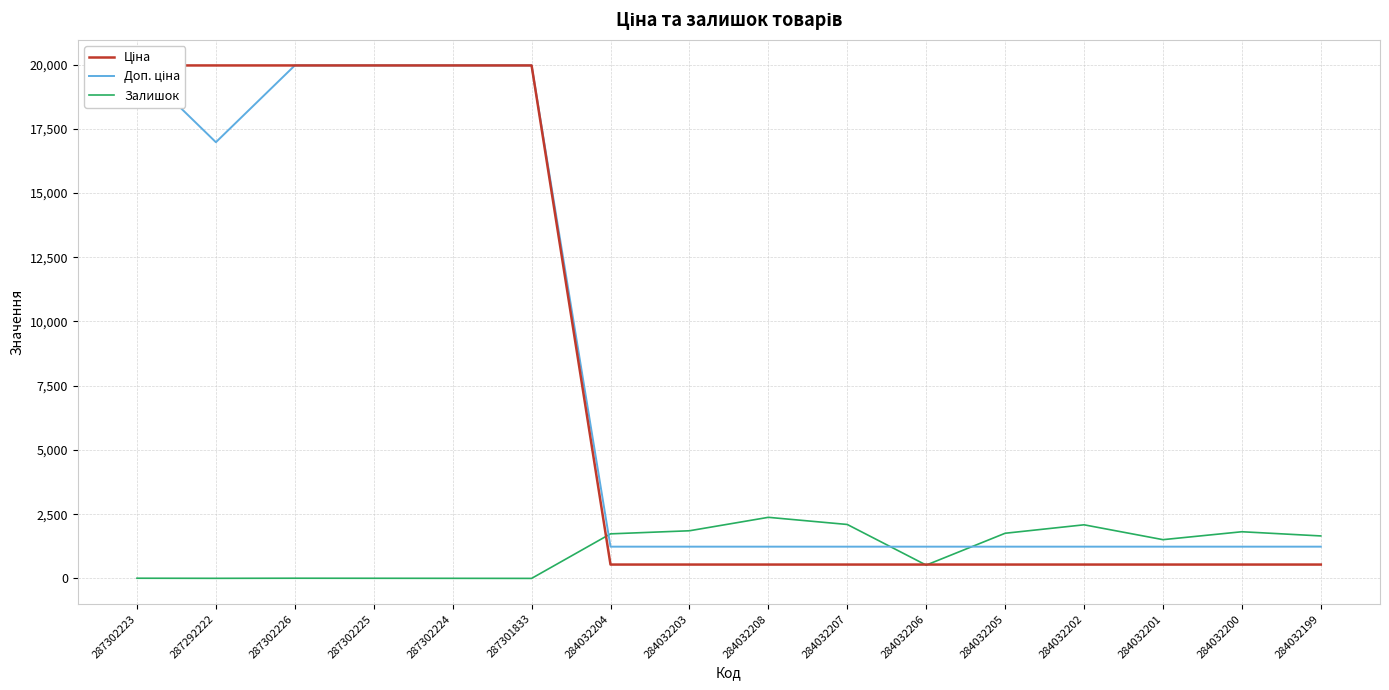

Is this an area chart (filled region under the line)?

No